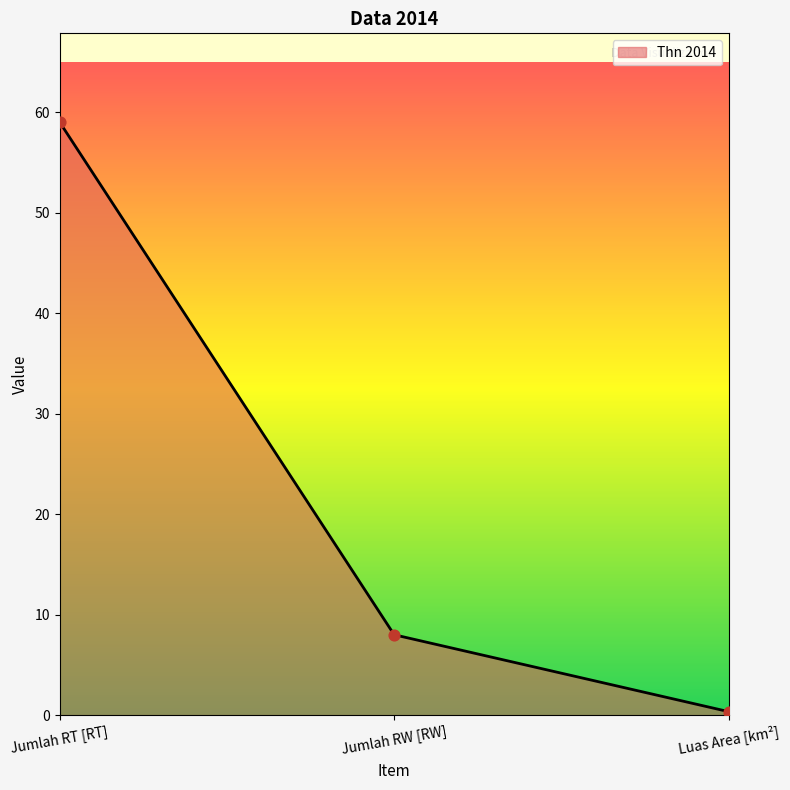

What is the ratio of the value at Jumlah RT [RT] to the value at Jumlah RW [RW]?

7.4